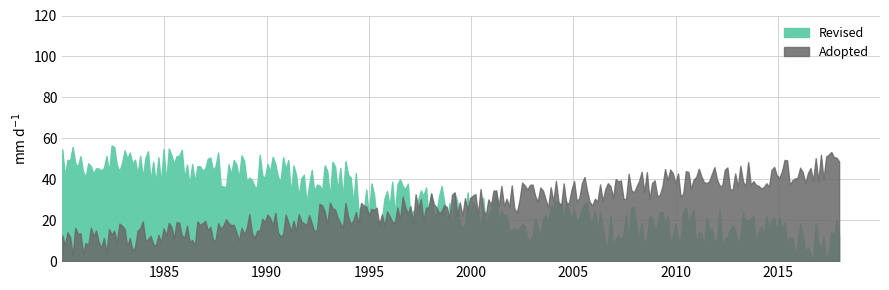

Does the chart have visible grid lines?

Yes